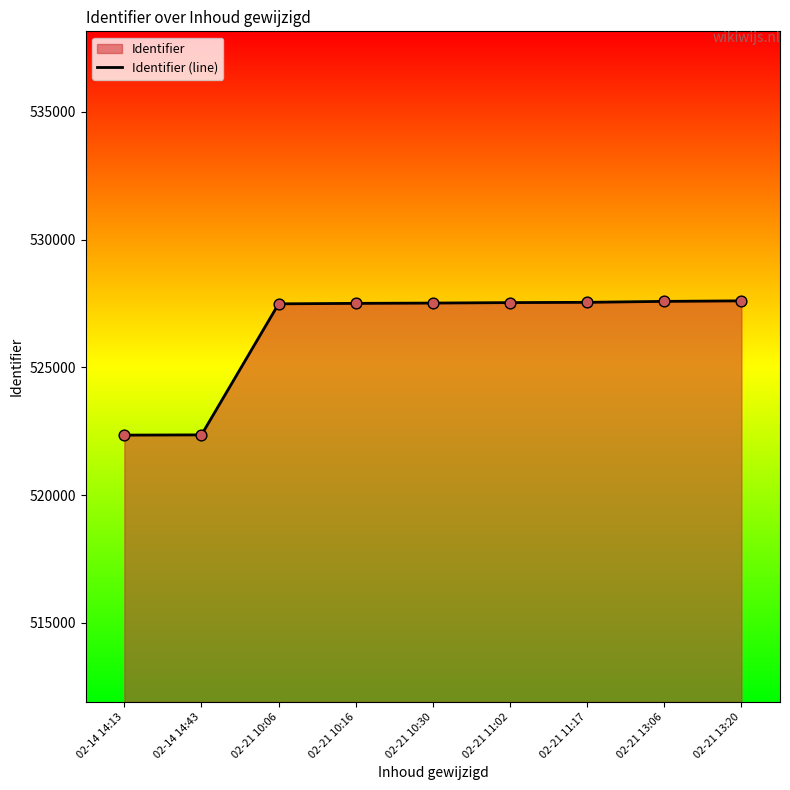

What is the change in value from 02-21 10:06 to 02-21 13:06?

+96